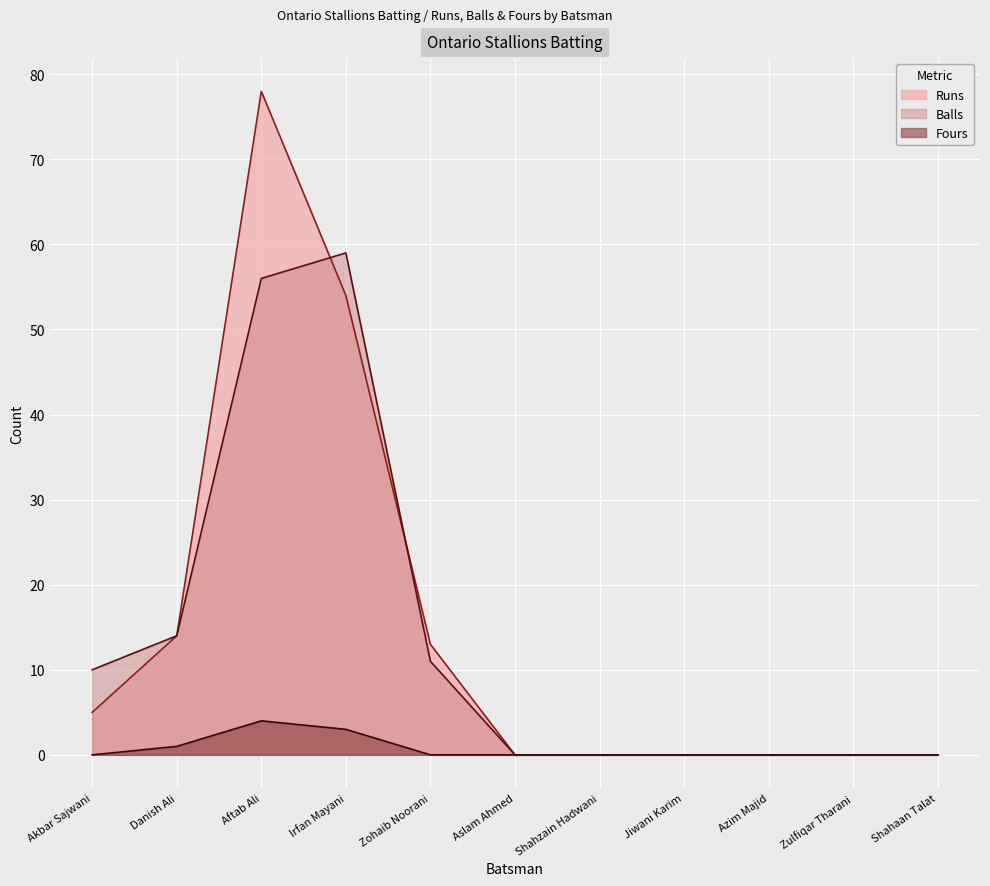

True or false: Runs and Fours cross at least once.

False